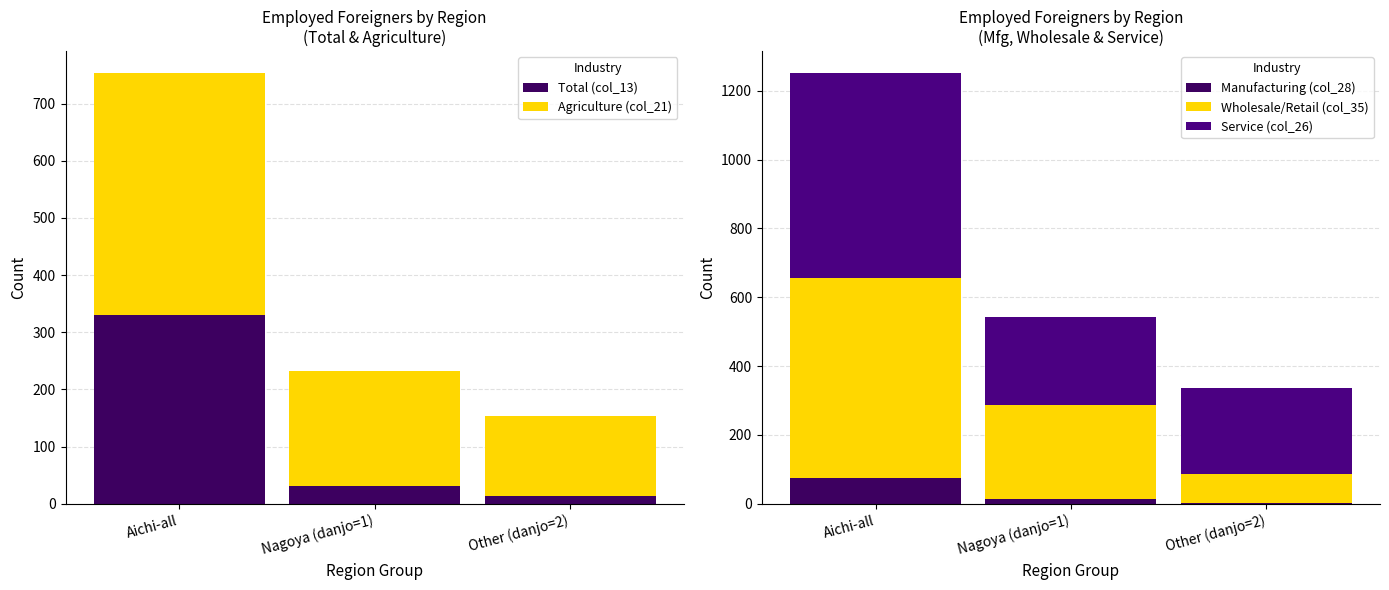

Rank the series by their maximum value, from highest to lowest.

Service (col_26), Wholesale/Retail (col_35), Agriculture (col_21), Total (col_13), Manufacturing (col_28)